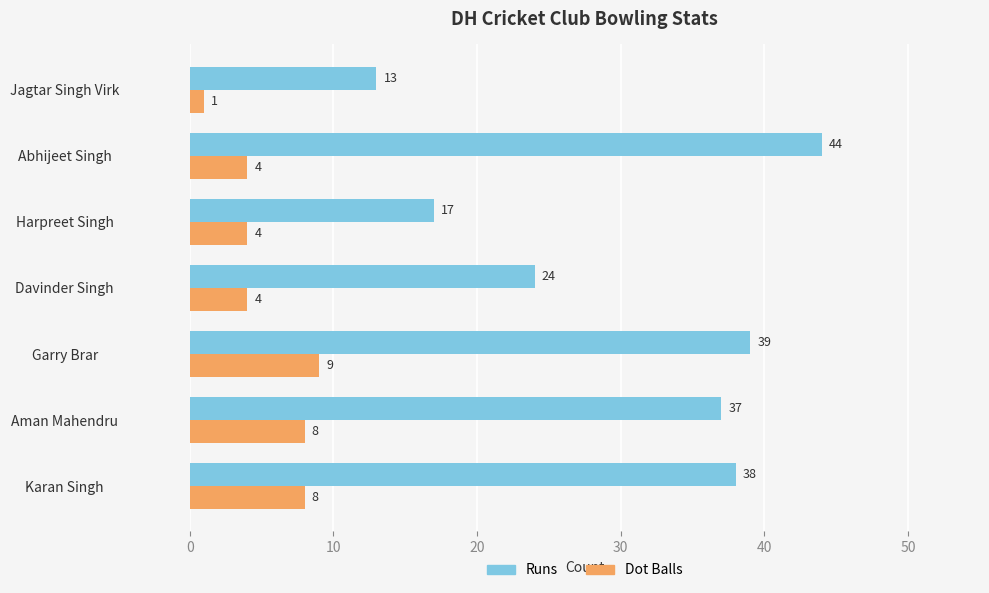

What is the maximum value for Dot Balls?

9